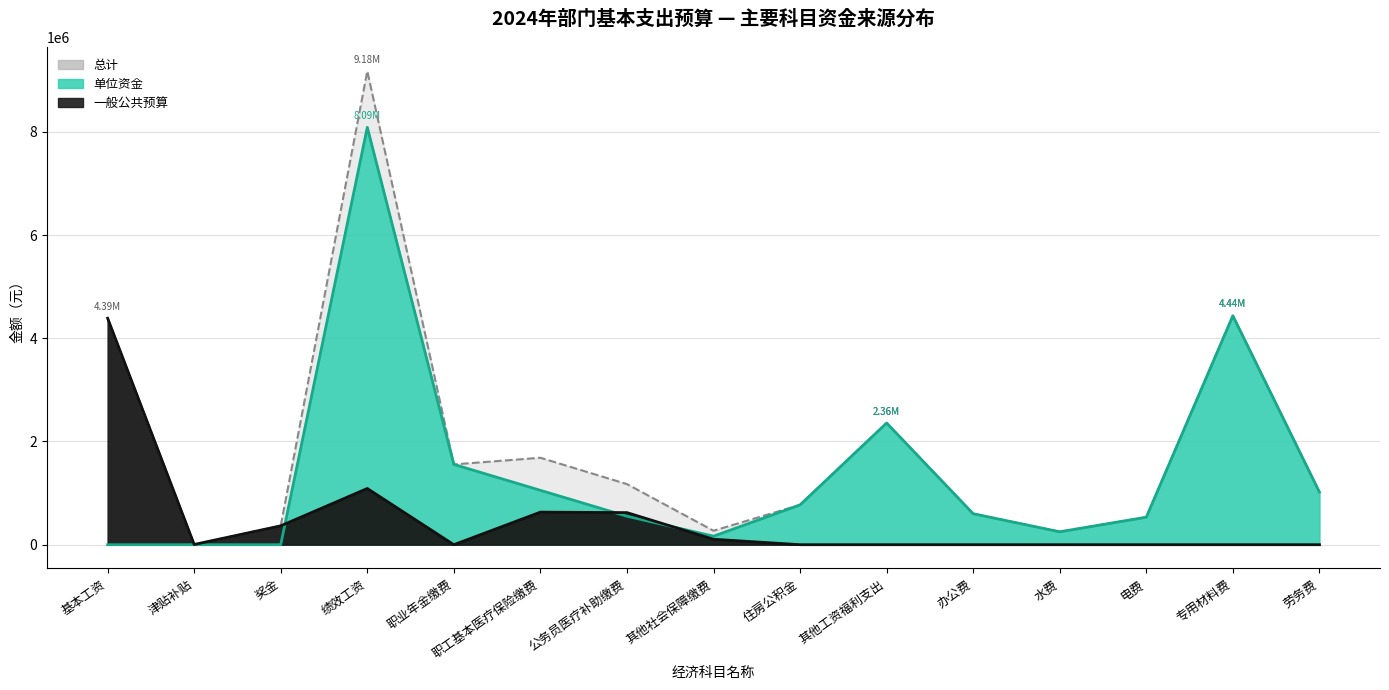

How many values in 一般公共预算 are above zero?

7